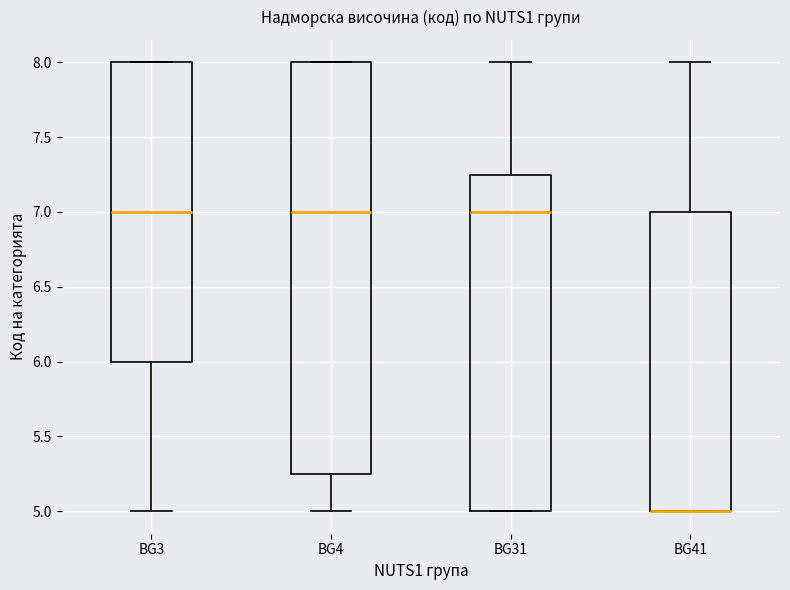

Comparing the boxes themselves (not the whiskers), which one is the tallest?

BG4